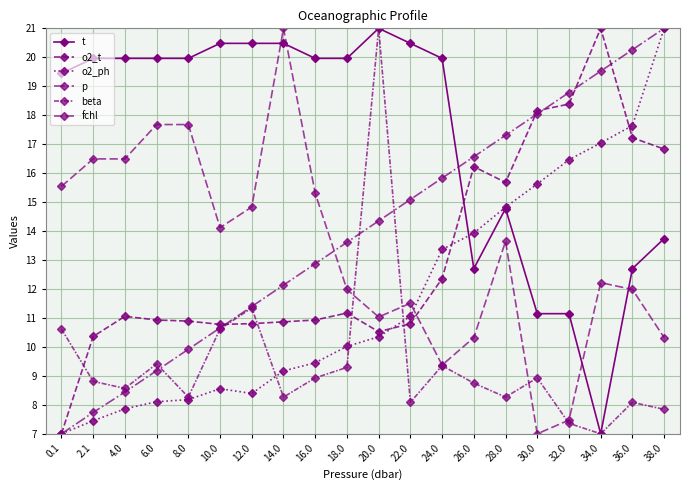

Does the chart display data point markers on the line(s)?

Yes